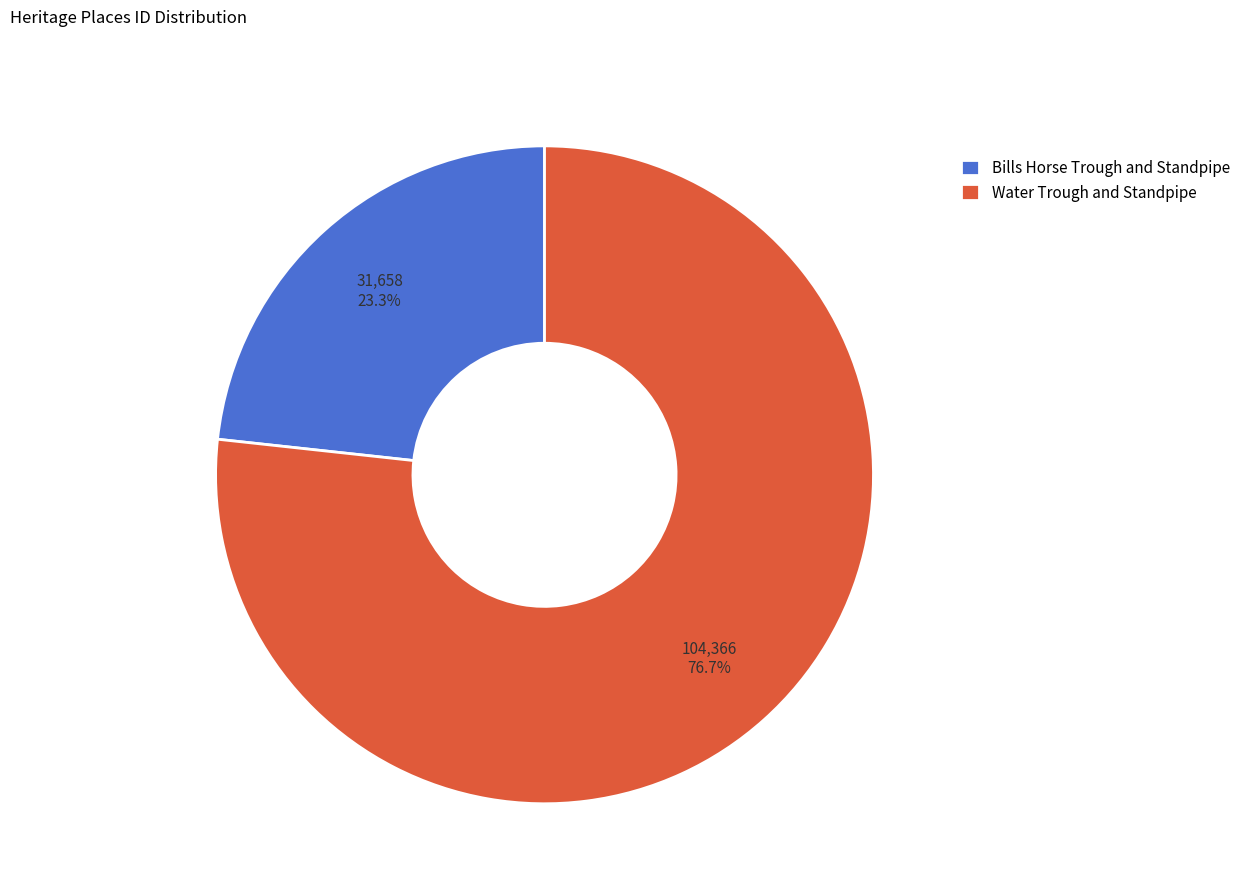

Which has a higher value, Water Trough and Standpipe or Bills Horse Trough and Standpipe?

Water Trough and Standpipe